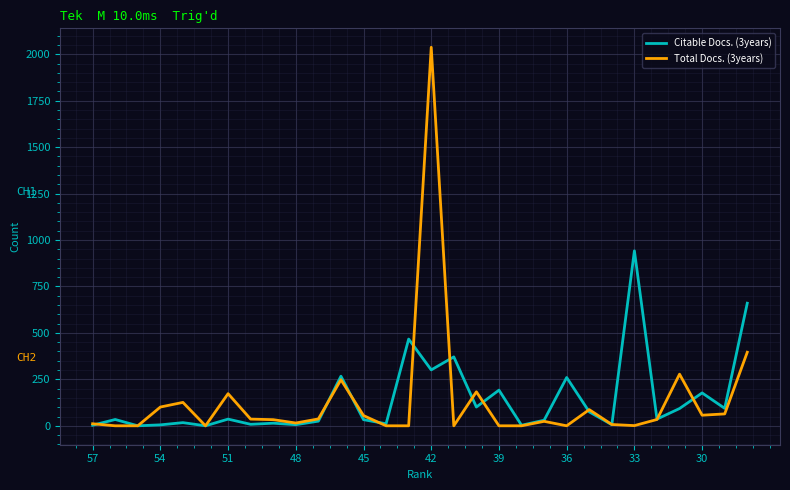

What is the maximum value shown in the chart?

2038